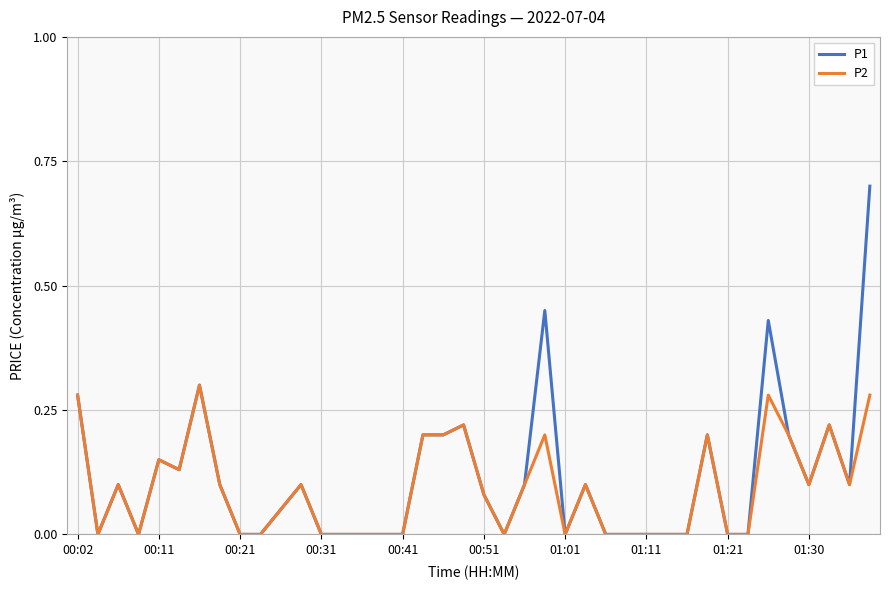

Rank the series by their maximum value, from lowest to highest.

P2, P1